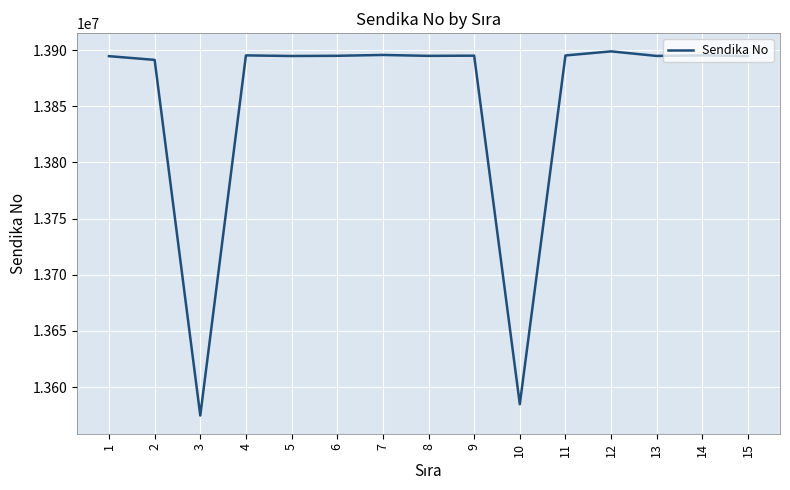

True or false: the data has more than 2 interior local peaks.

True